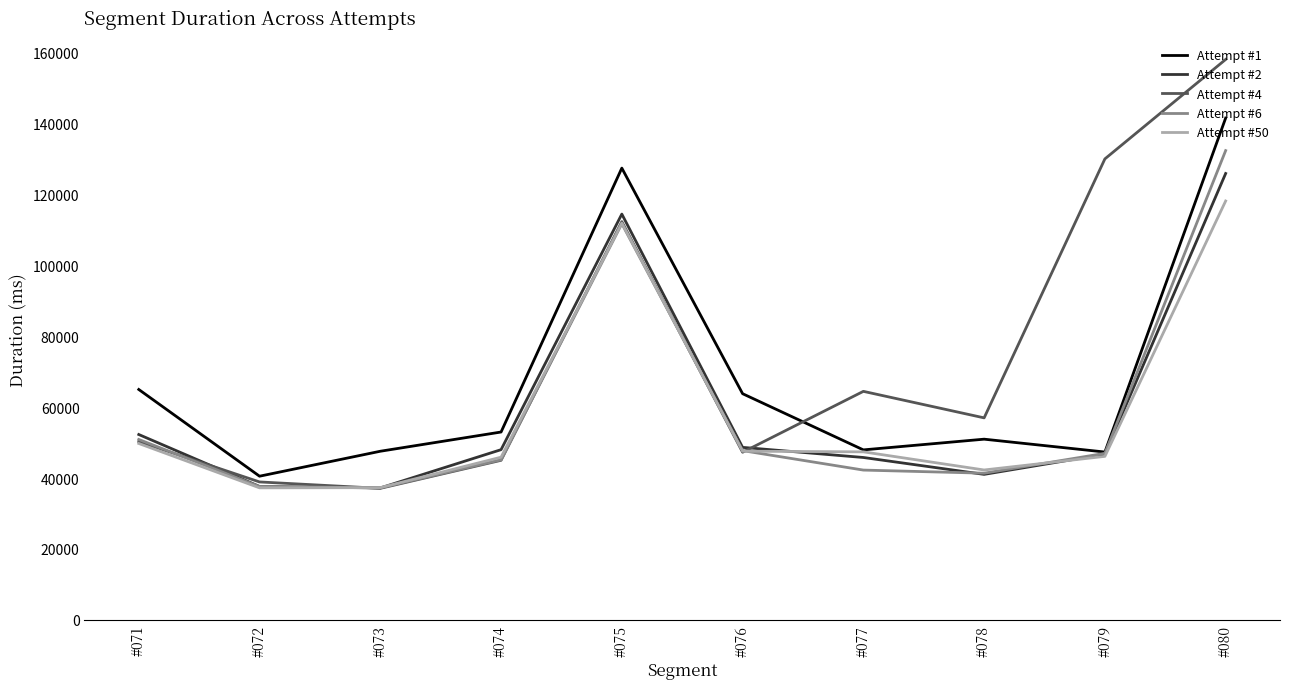

Which series has the widest spread of values?

Attempt #4